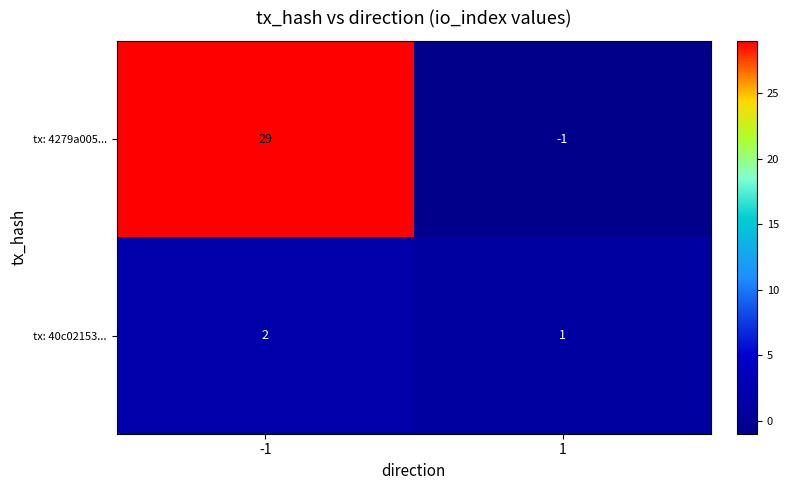

Which series has the widest spread of values?

tx: 4279a005...